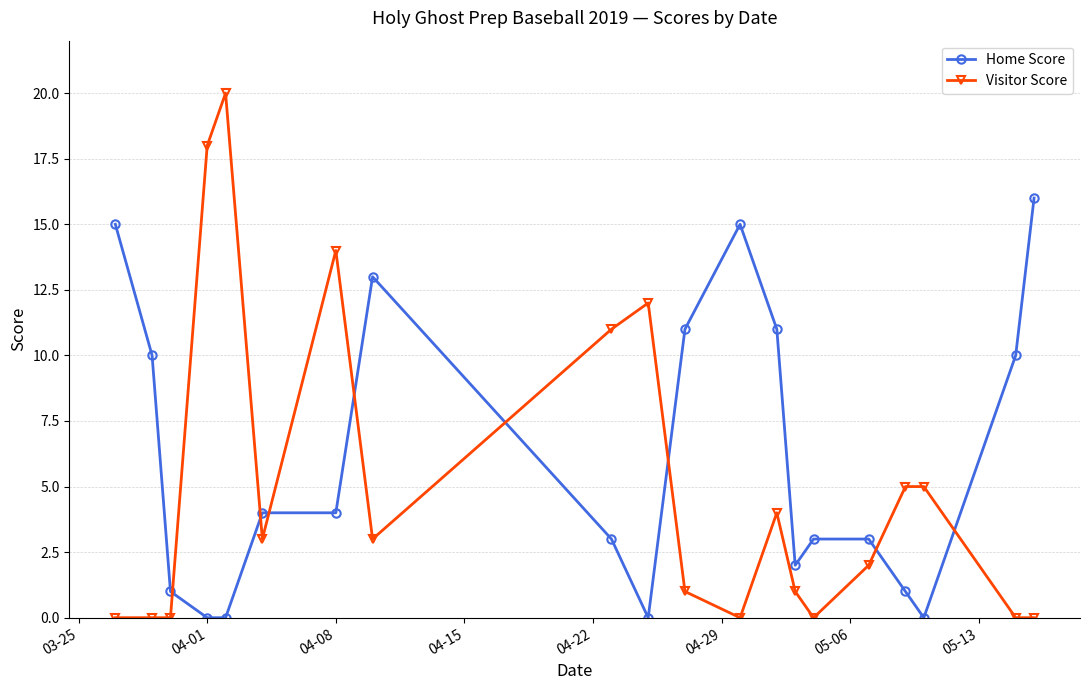

True or false: Home Score has more than 0 points higher than both neighbors.

True